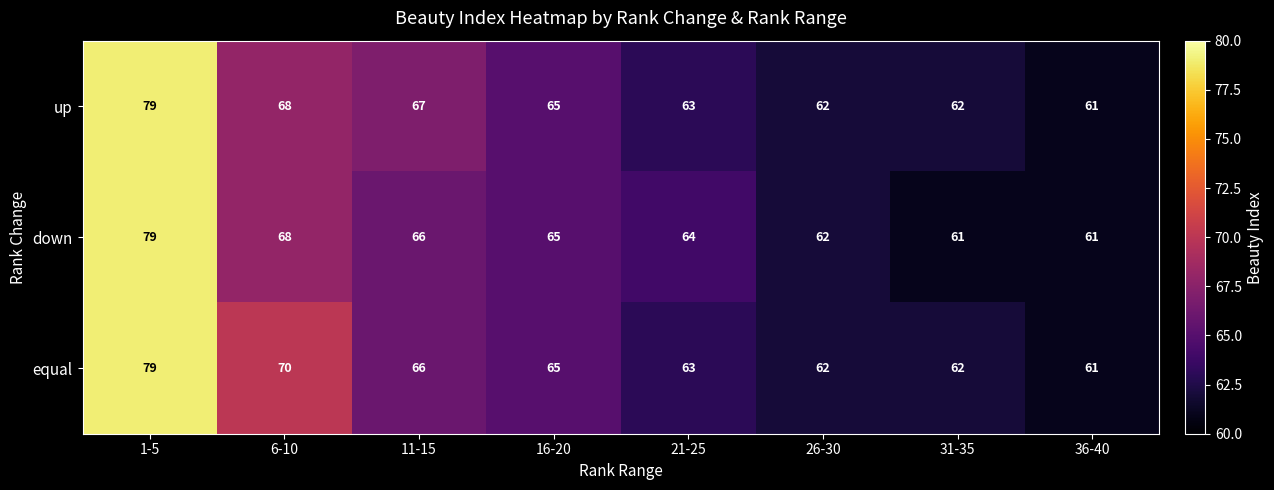

Between 21-25 and 26-30, which series saw the biggest shift?

down